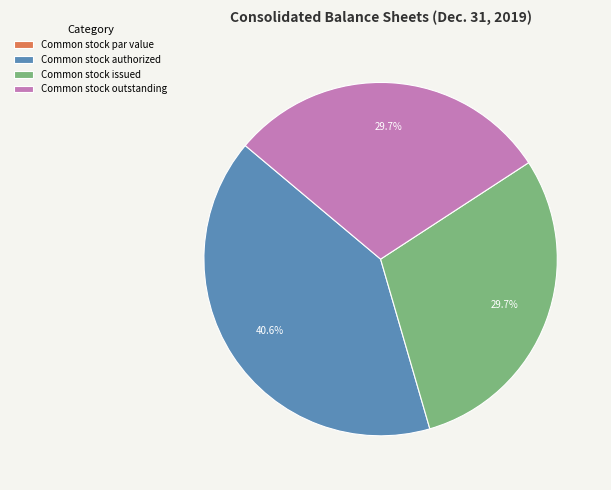

Does Common stock issued account for over 50% of the chart?

No